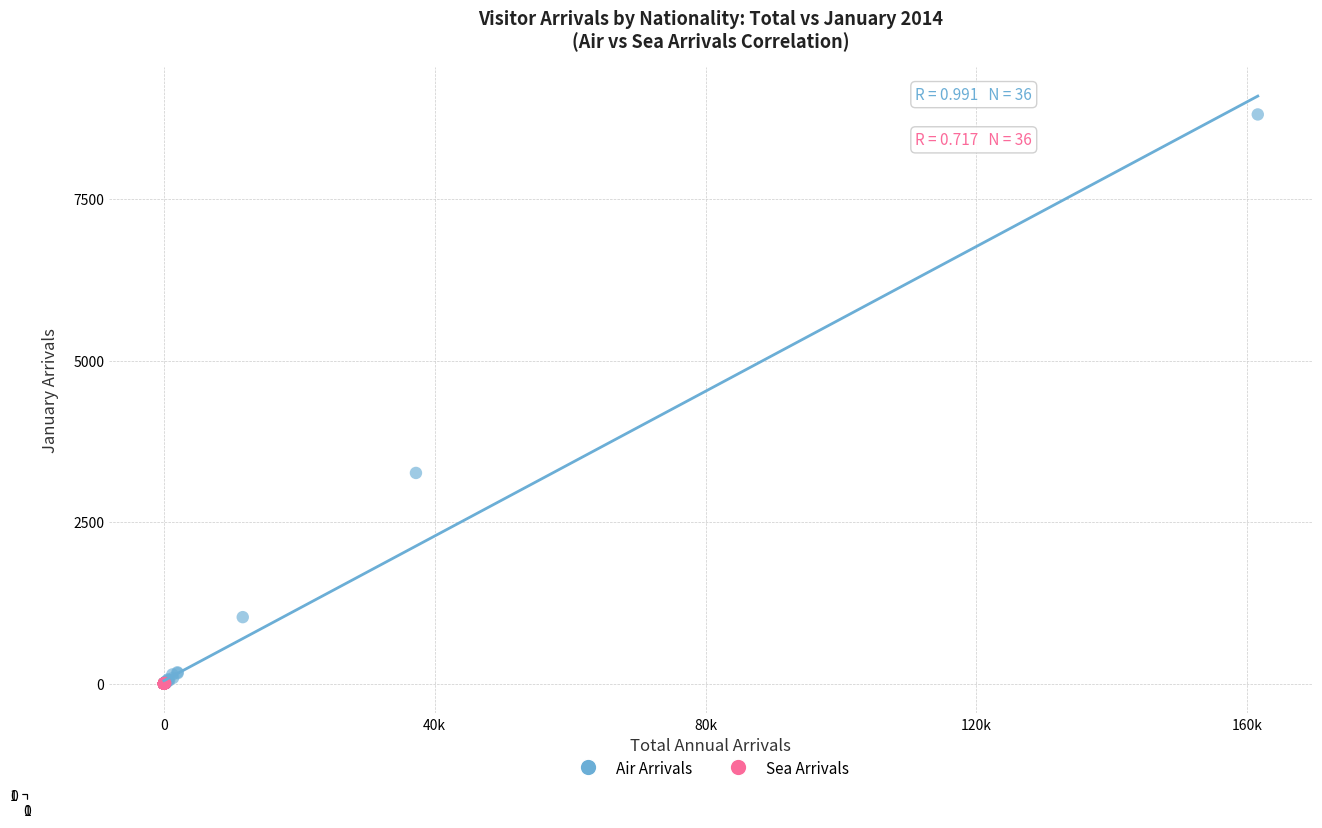

Which series has the widest spread of Y values?

Air Arrivals